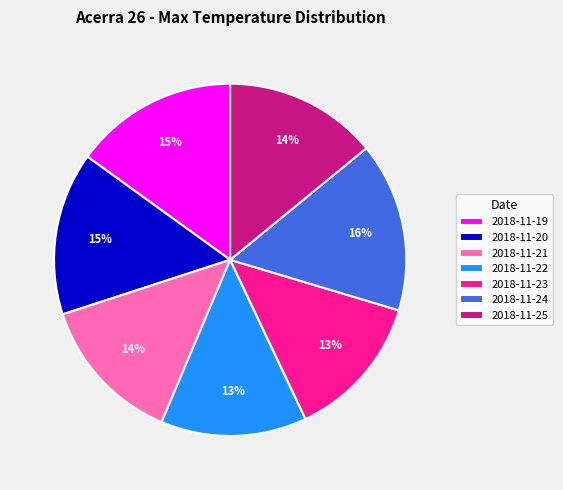

To the nearest percent, what is the combined percentage of 2018-11-24 and 2018-11-25?

30%